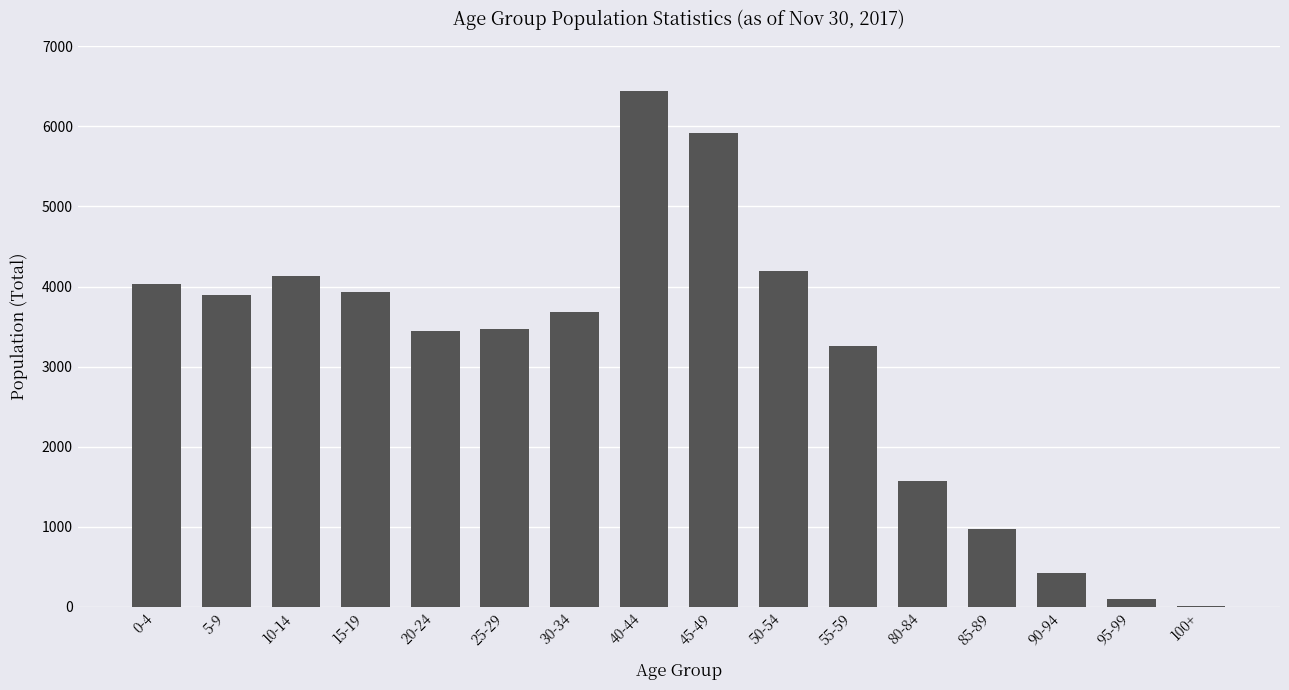

What is the ratio of the value at 25-29 to the value at 40-44?

0.5